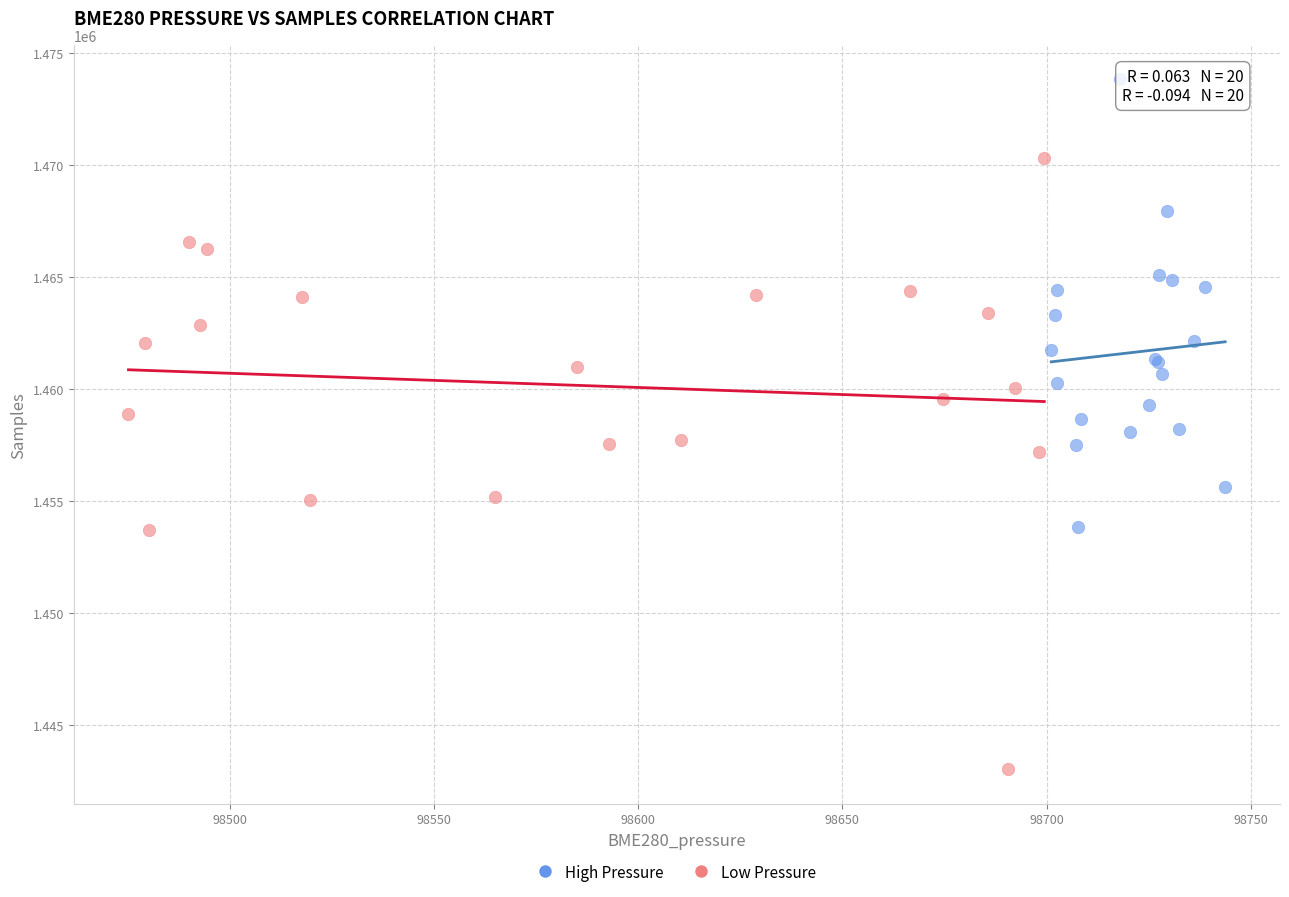

Which series reaches the minimum Y coordinate?

Low Pressure